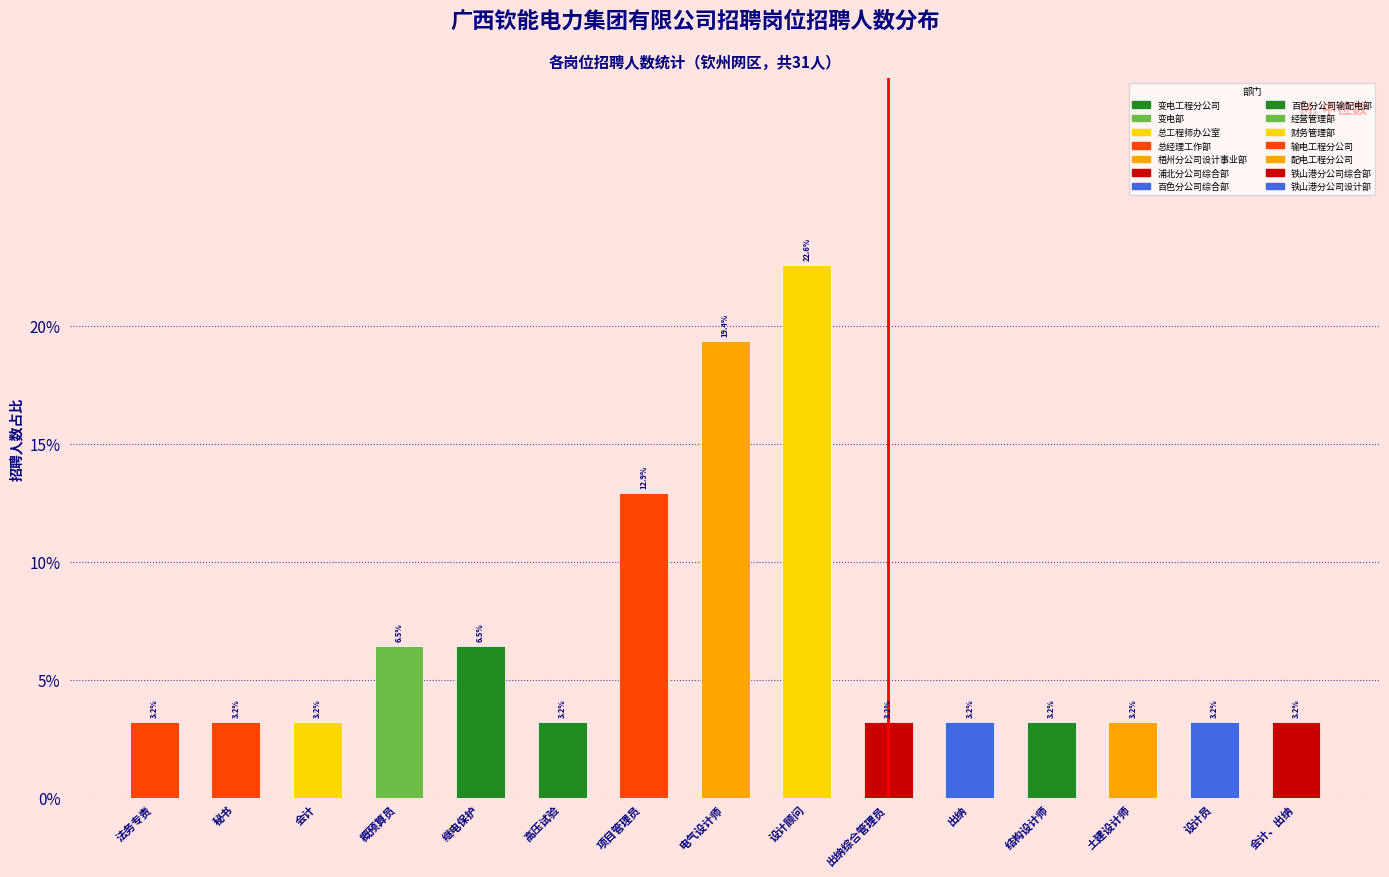

Are the bars horizontal?

No